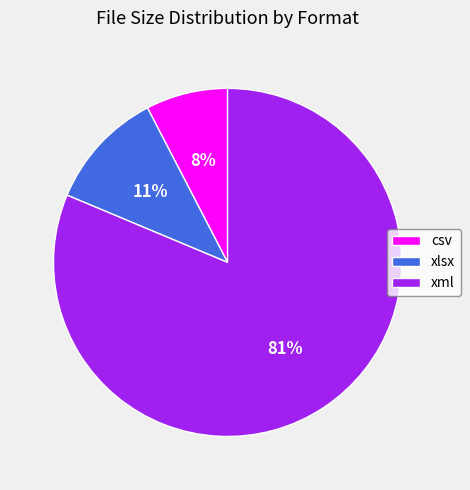

Rank the categories by value from highest to lowest.

xml, xlsx, csv